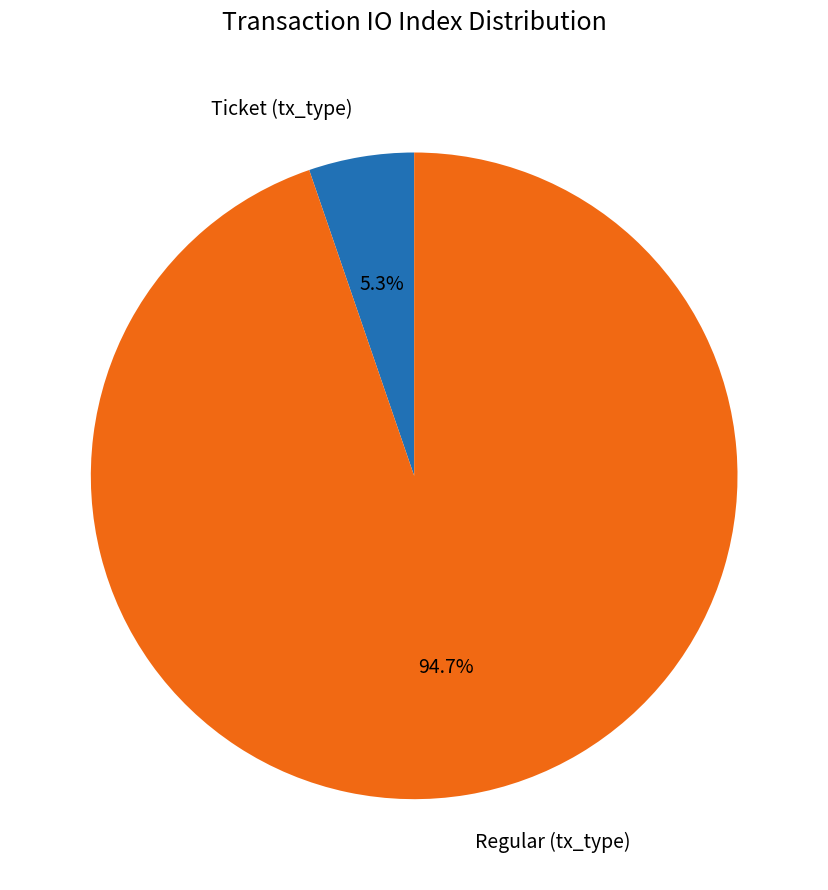

Which slice is the largest?

Regular (tx_type)